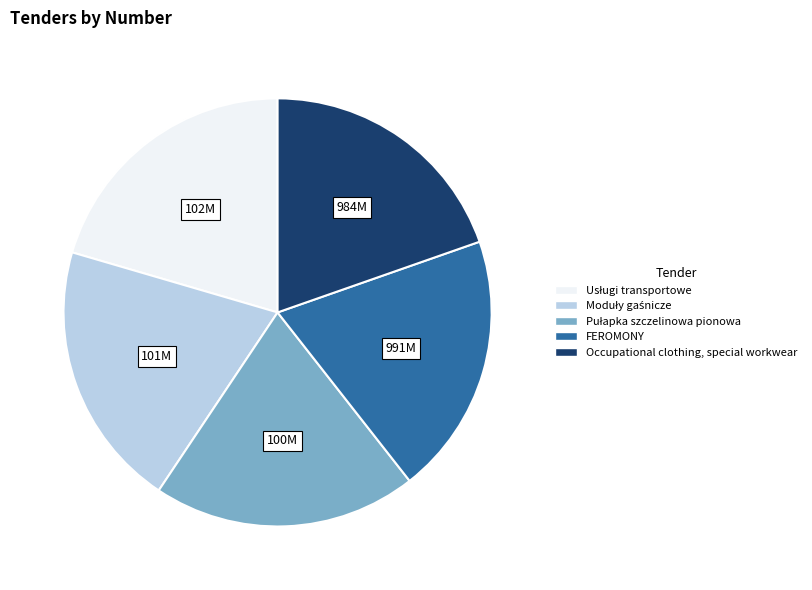

Combined, do Occupational clothing, special workwear and FEROMONY account for over 50%?

No